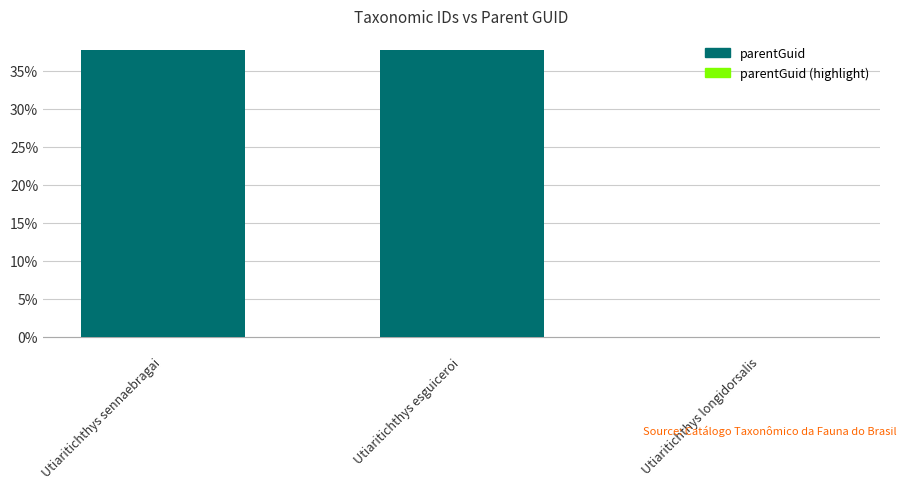

What is the greatest value displayed?

37.7